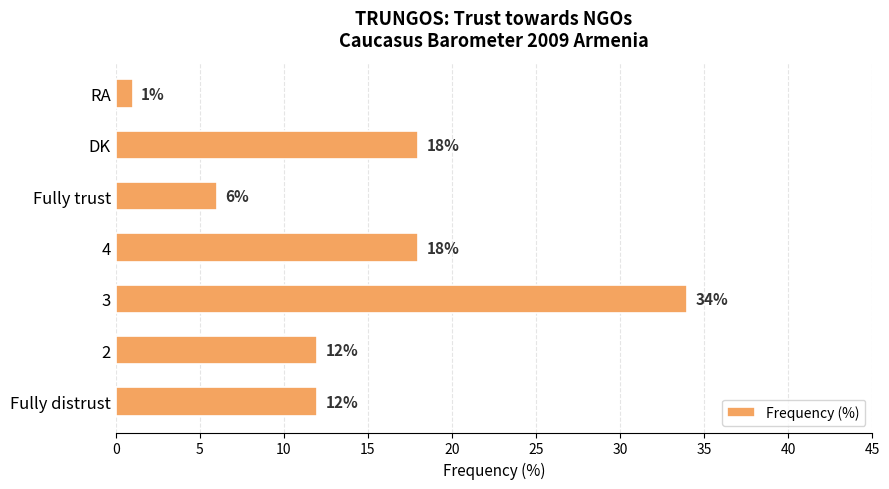

Count the values in the range 6 to 18.

5